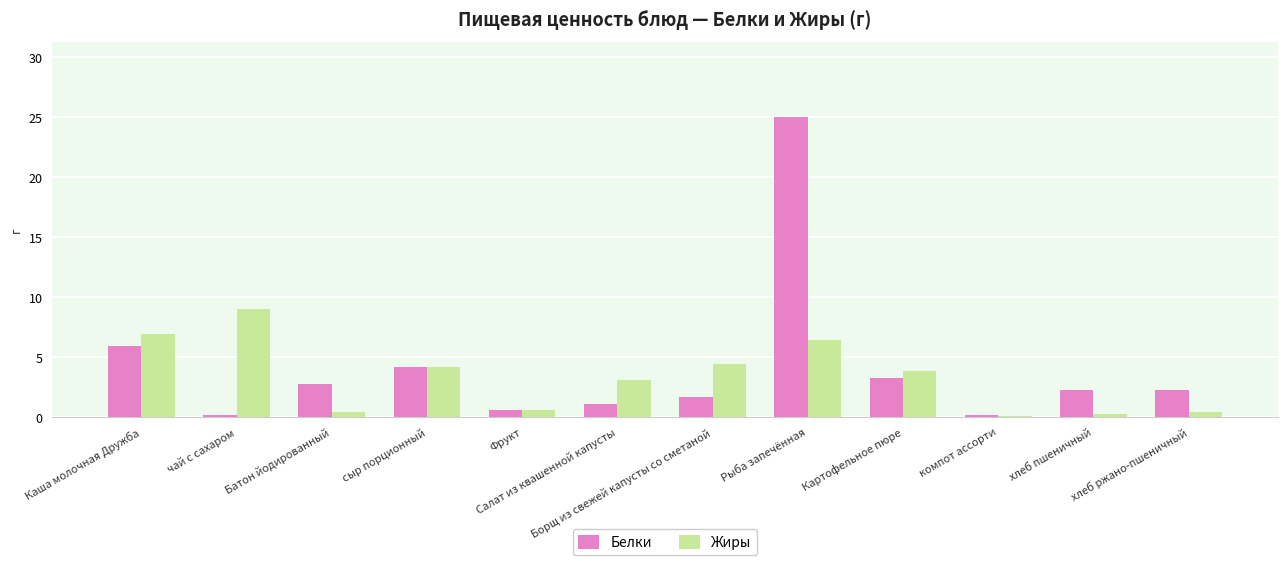

How many groups of bars are there?

12